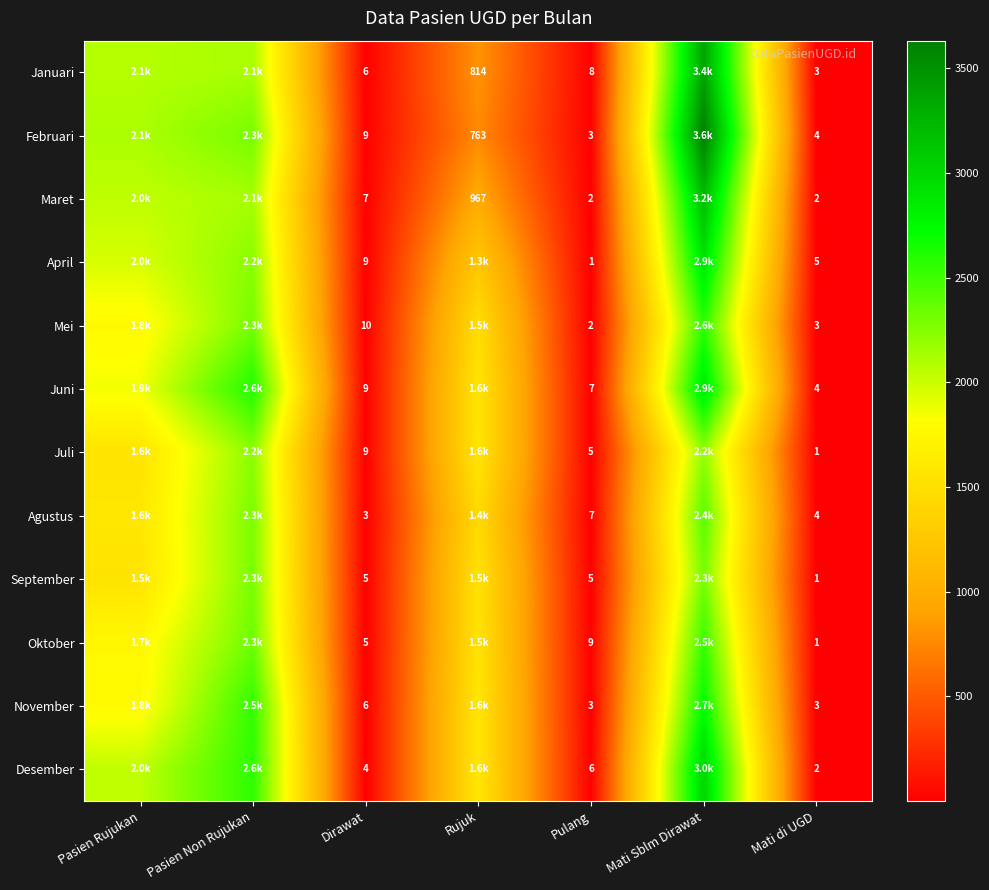

True or false: Maret has a value of 2 at Pulang.

True